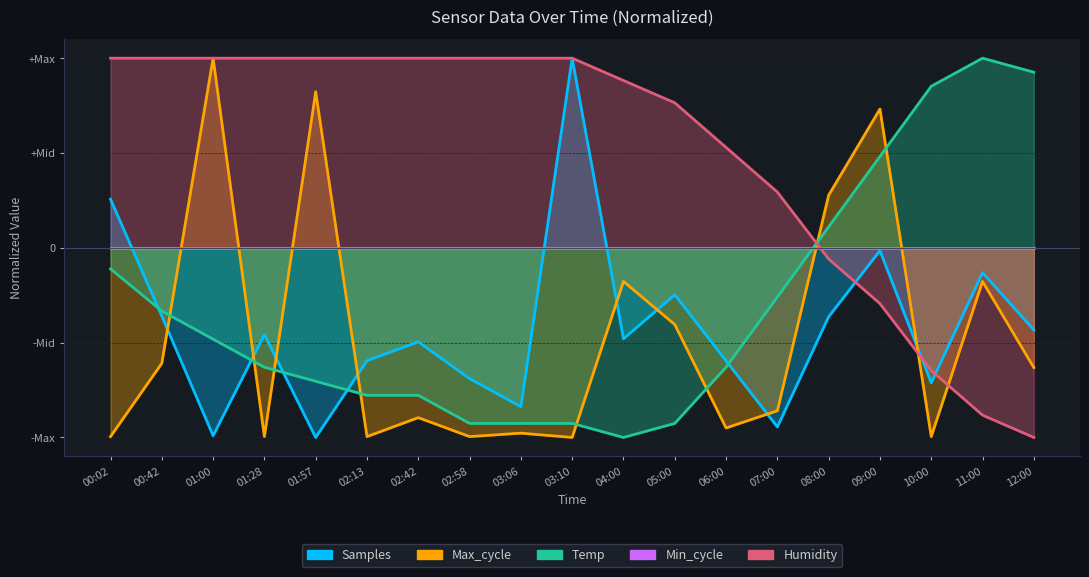

How many values in the Samples series are below 0?

17